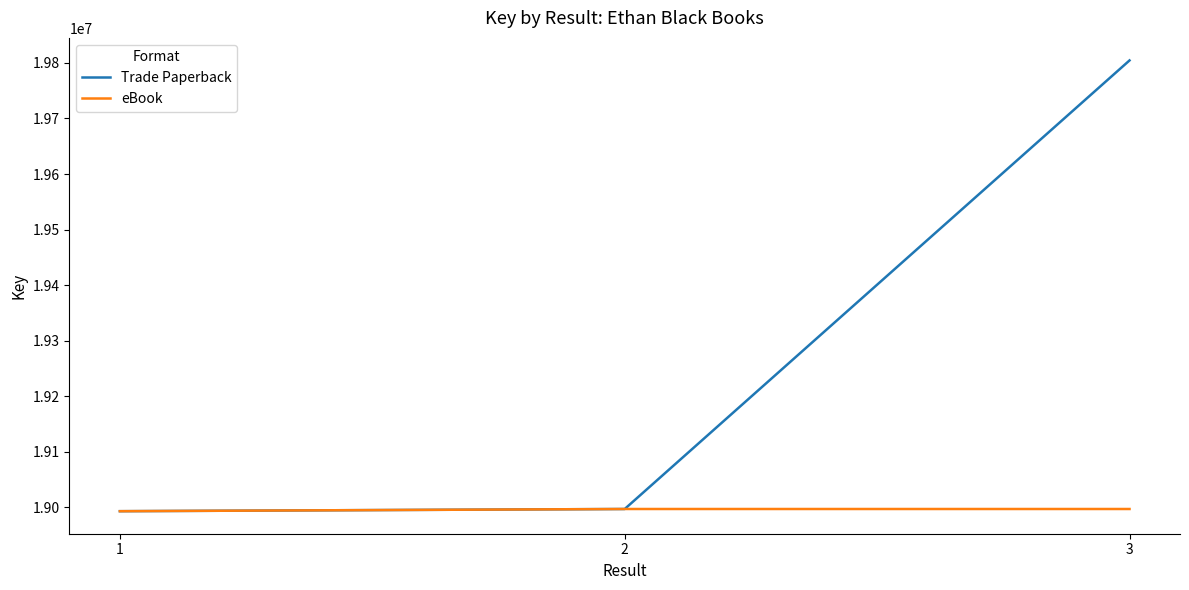

Reading left to right, transcribe all the data shown in this chart.

Trade Paperback: 1=18992810	2=18996743	3=19804552
eBook: 1=18992810	2=18996743	3=18996743